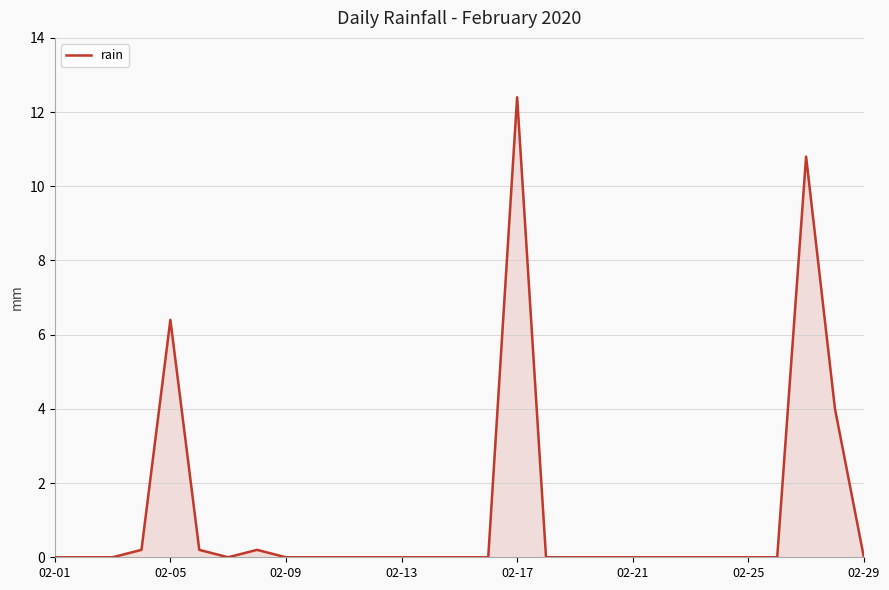

What is the maximum value shown in the chart?

12.4